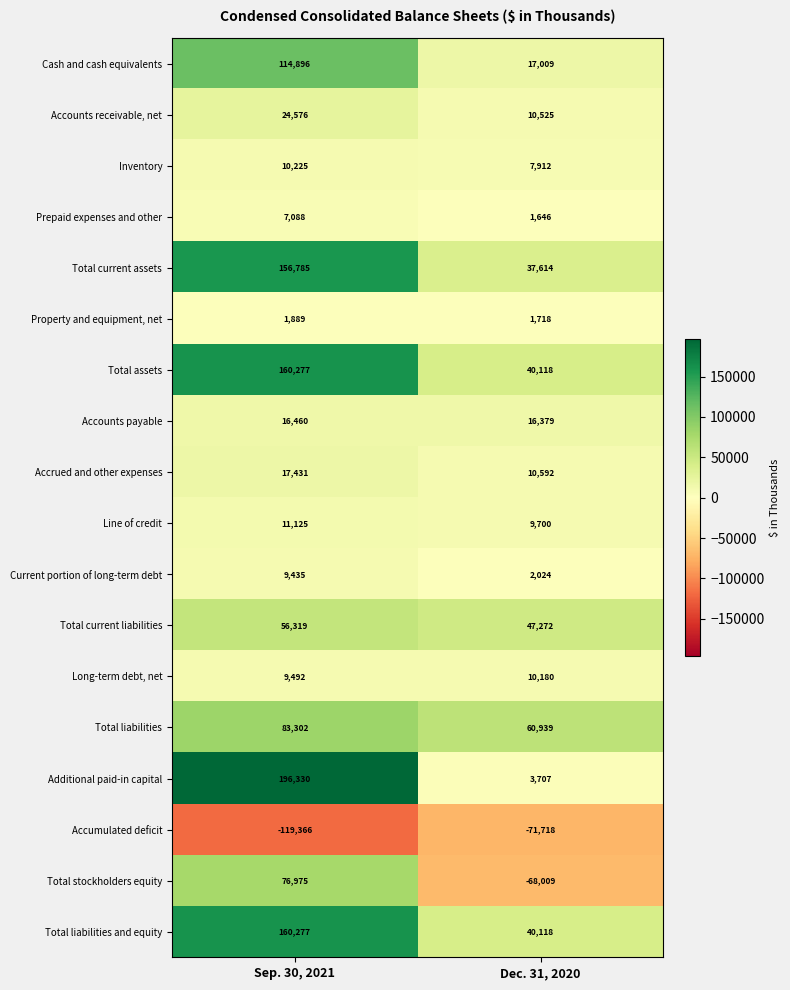

List the labels in order of Total current assets value, largest first.

Sep. 30, 2021, Dec. 31, 2020